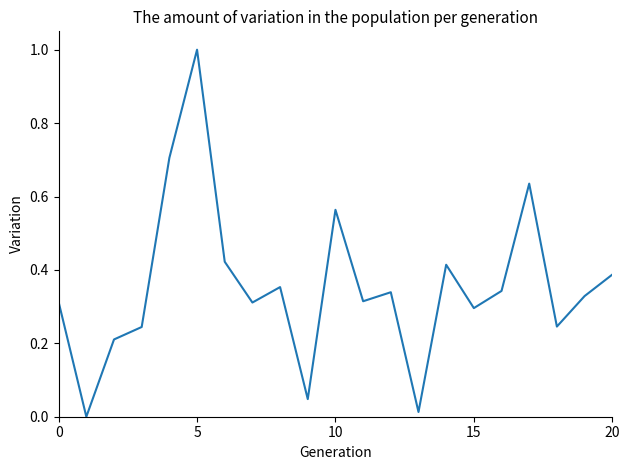

What is the greatest value displayed?

1.0